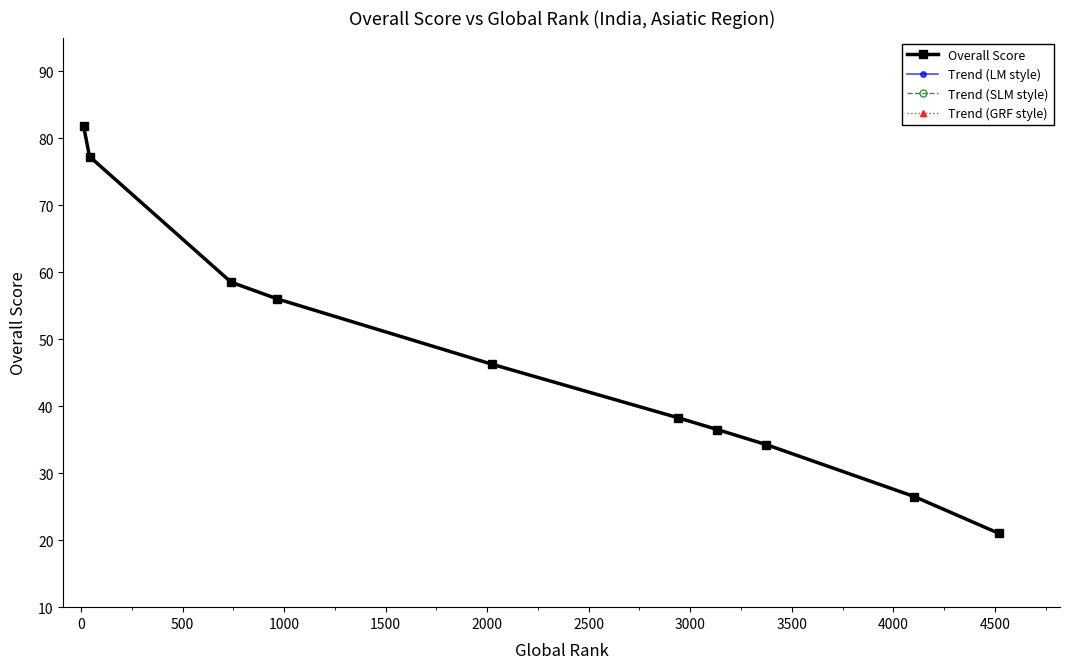

What are all the series names shown in the legend?

Overall Score, Trend (LM style), Trend (SLM style), Trend (GRF style)